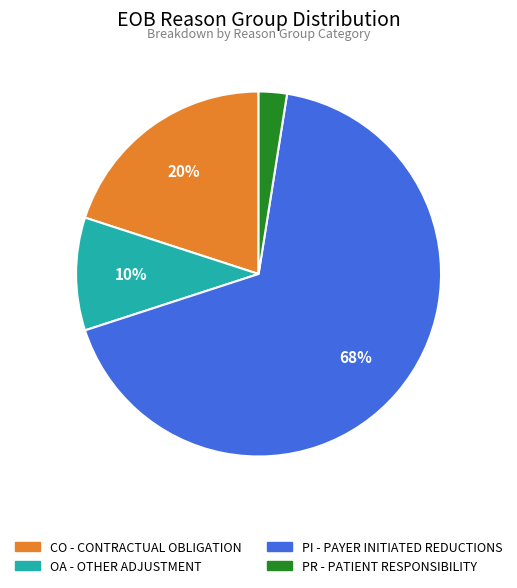

Count the number of slices in the pie.

4